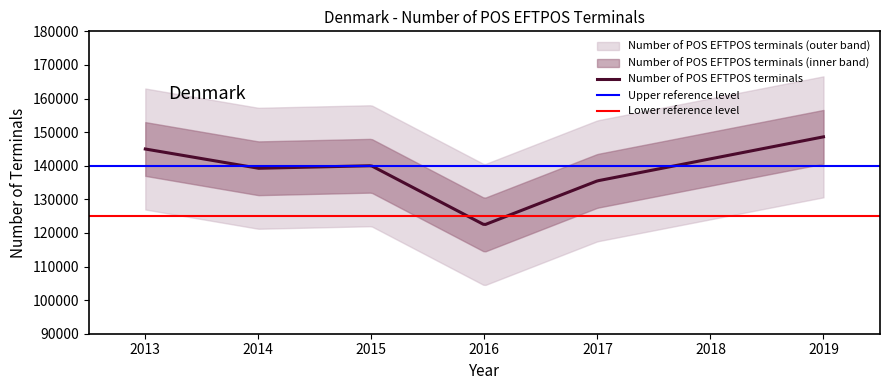

Where is the data nearest to the value 135500?

2017